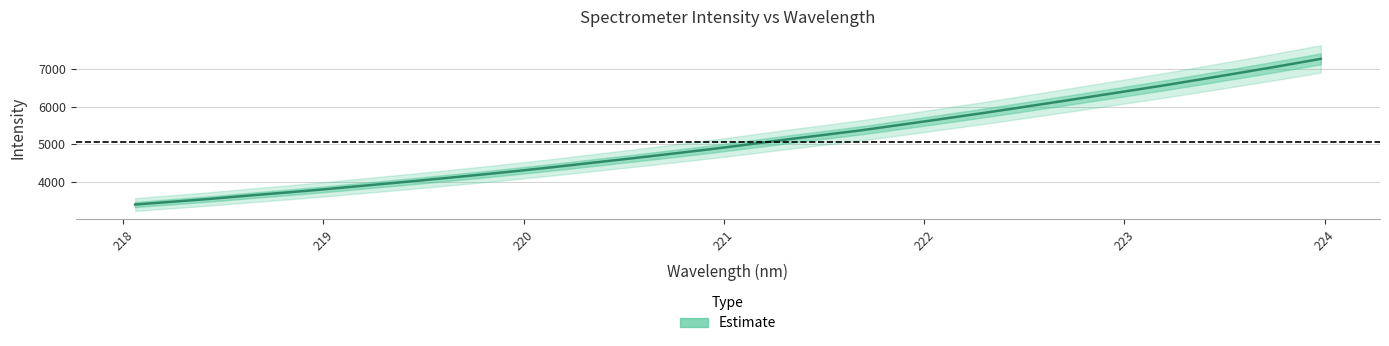

How many lines are shown in the chart?

1